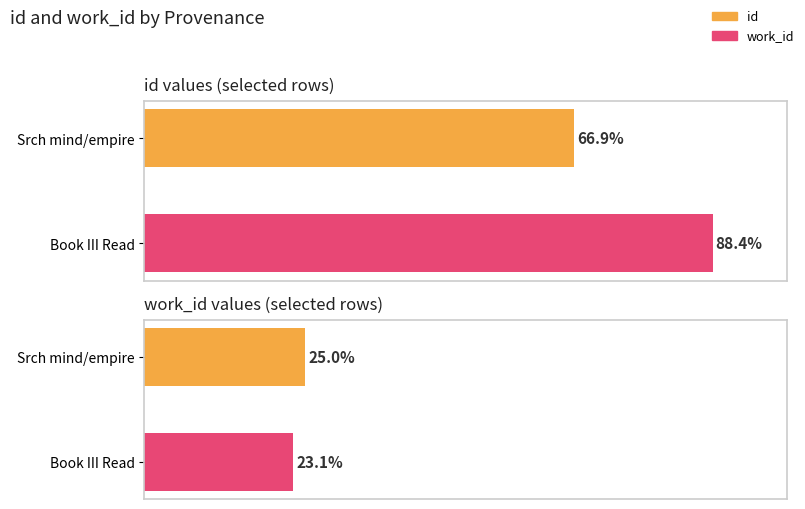

Between Srch mind/empire and Book III Read, which series saw the biggest shift?

id